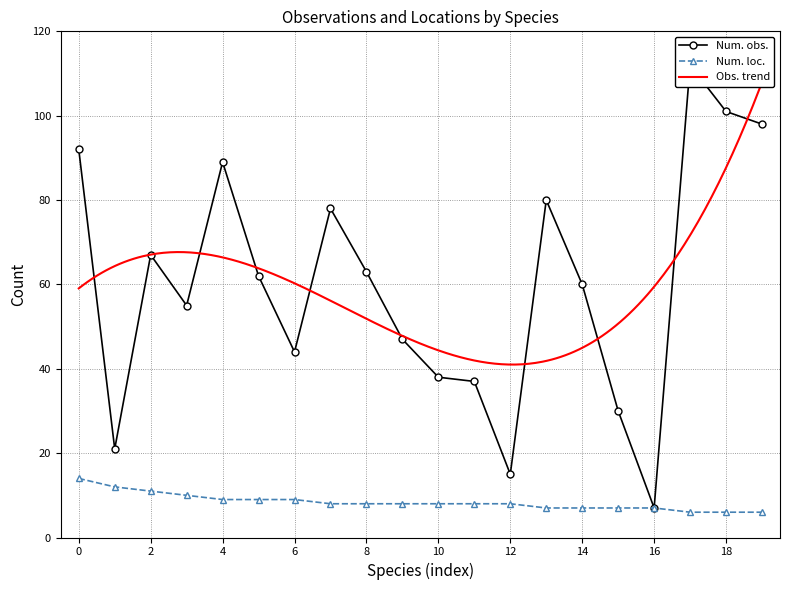

The Num. loc. series shows 8 at 12. True or false?

True